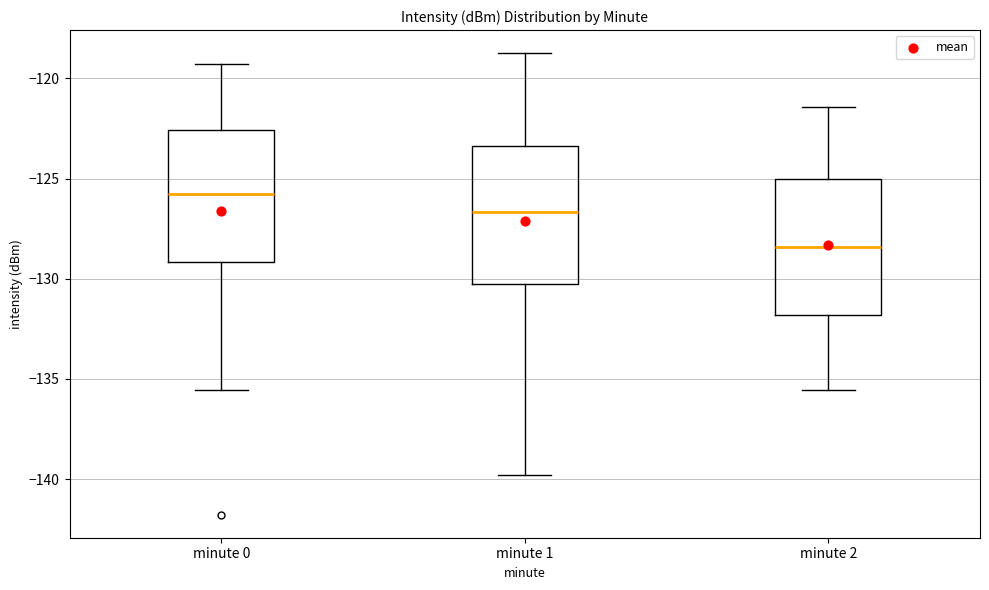

Reading left to right, transcribe this box plot: for each box, give where its median line is, the range the box spans, and where its two whiskers end, as read against the y-axis. The values are not printed on the chart, so give them approximately, as read against the axis.

minute 0: median -126.0, box -129.0 to -122.5, whiskers -135.5 to -119.5
minute 1: median -126.5, box -130.5 to -123.5, whiskers -140.0 to -118.5
minute 2: median -128.5, box -132.0 to -125.0, whiskers -135.5 to -121.5